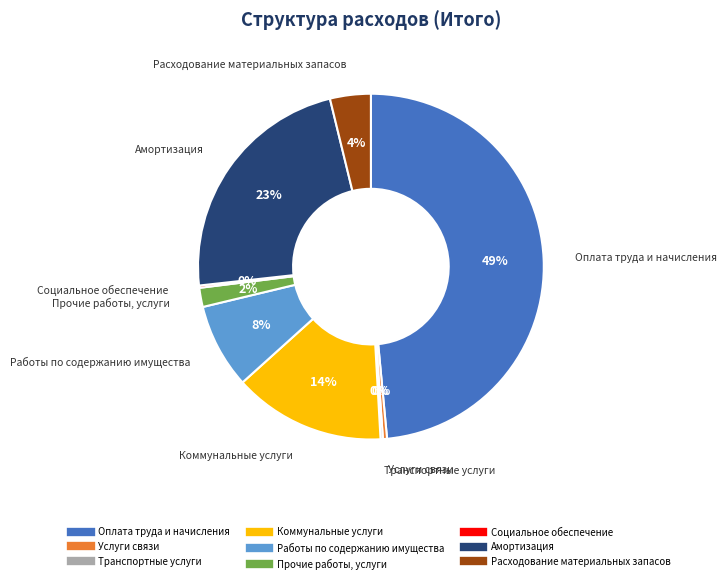

Approximately how many times larger is the value at Амортизация compared to Коммунальные услуги?

1.6